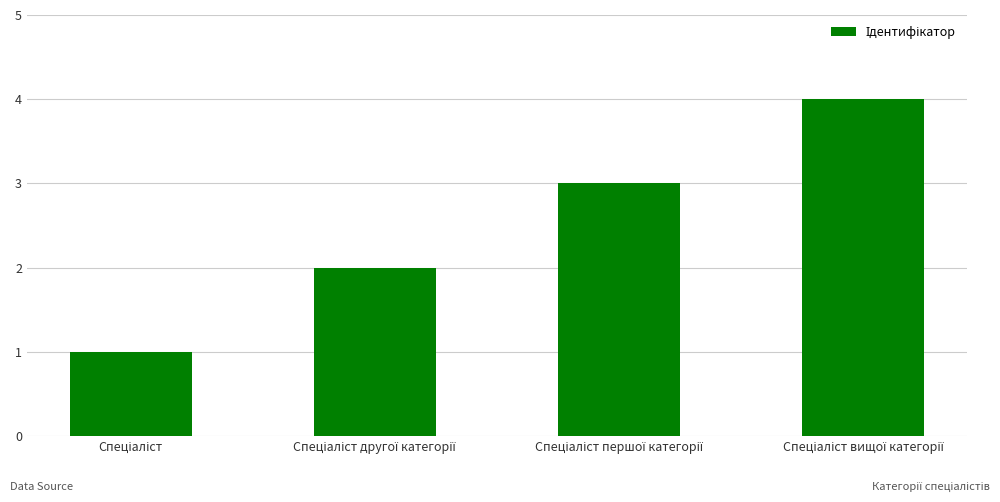

Reading left to right, transcribe all the data shown in this chart.

1	2	3	4